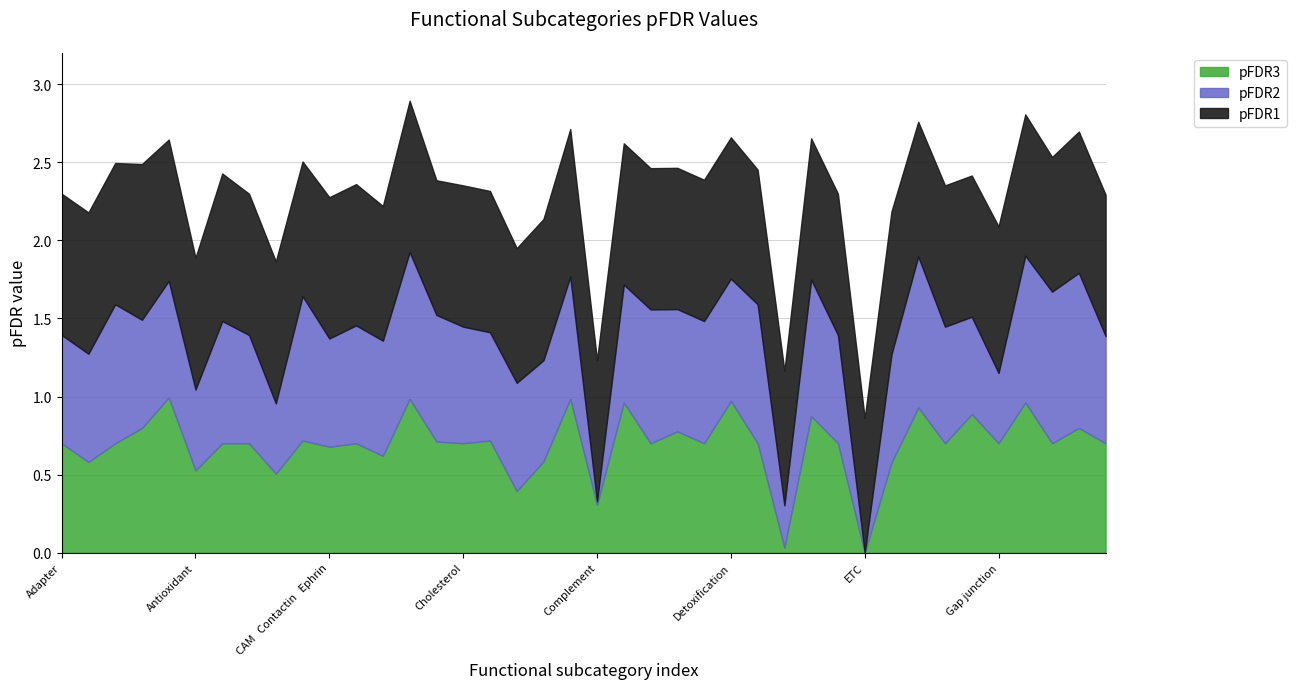

What position from the left is Detoxification?

26